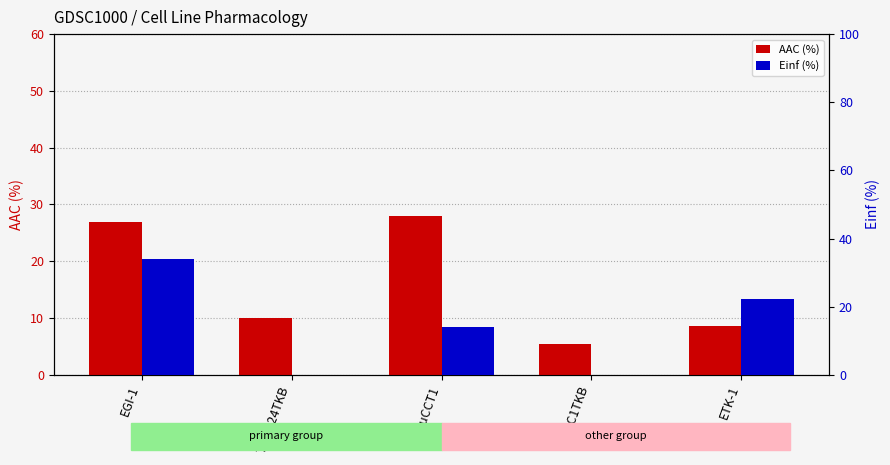

What is the difference between the highest and lowest values at TGBC1TKB?

5.4